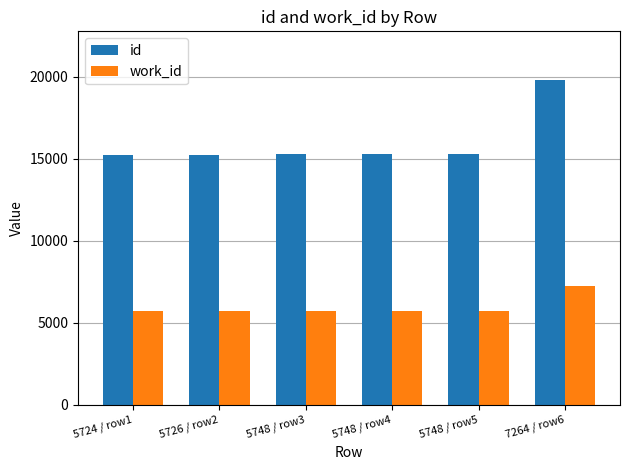

The work_id series shows 7264 at 7264 / row6. True or false?

True